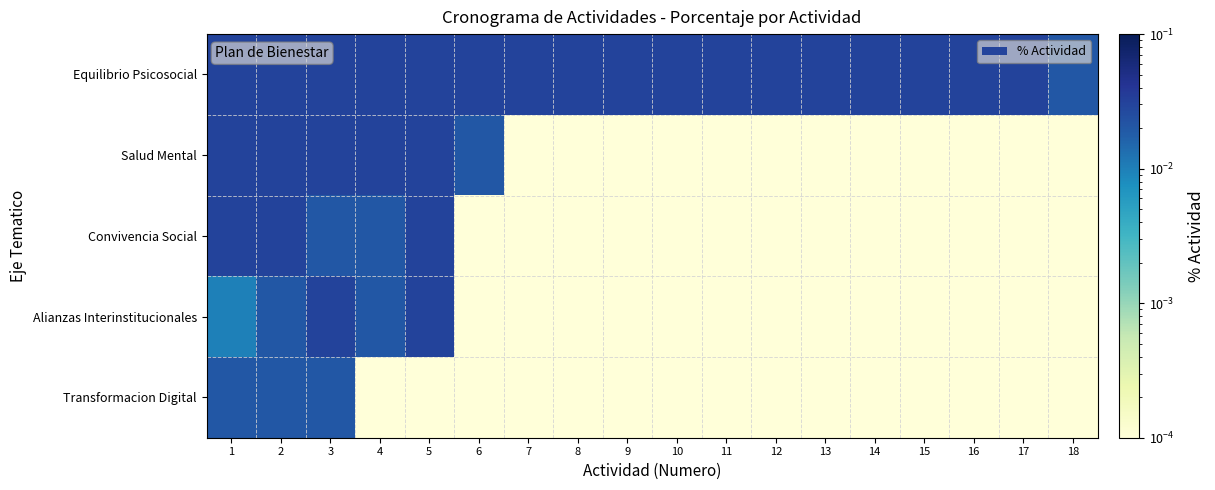

Count the number of categories in the chart.

18